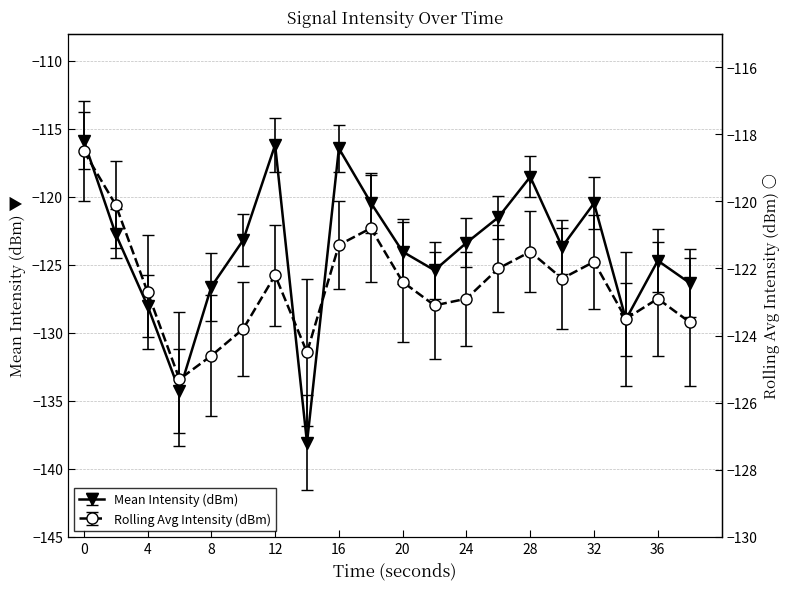

True or false: Mean Intensity (dBm) and Rolling Avg Intensity (dBm) intersect in this chart.

True